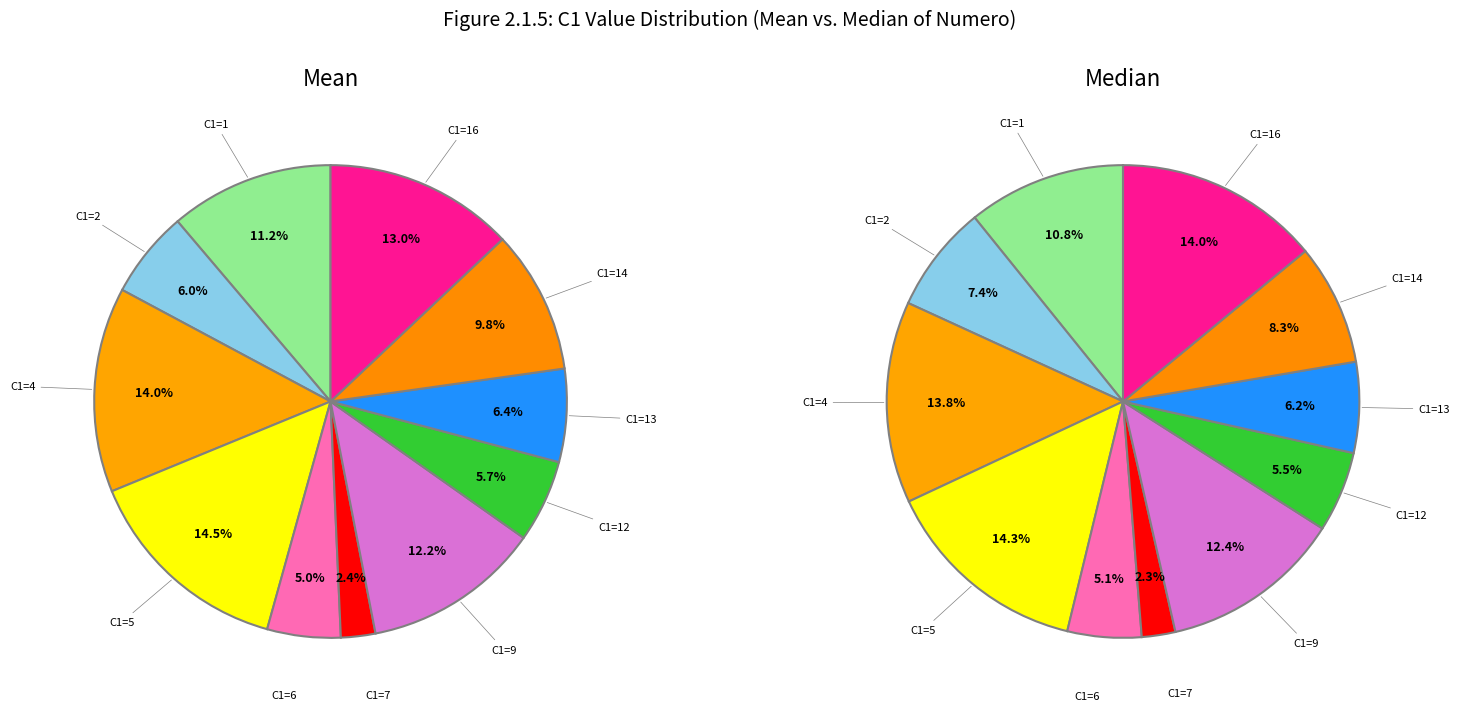

Does C1=14 represent more than half of the total?

No